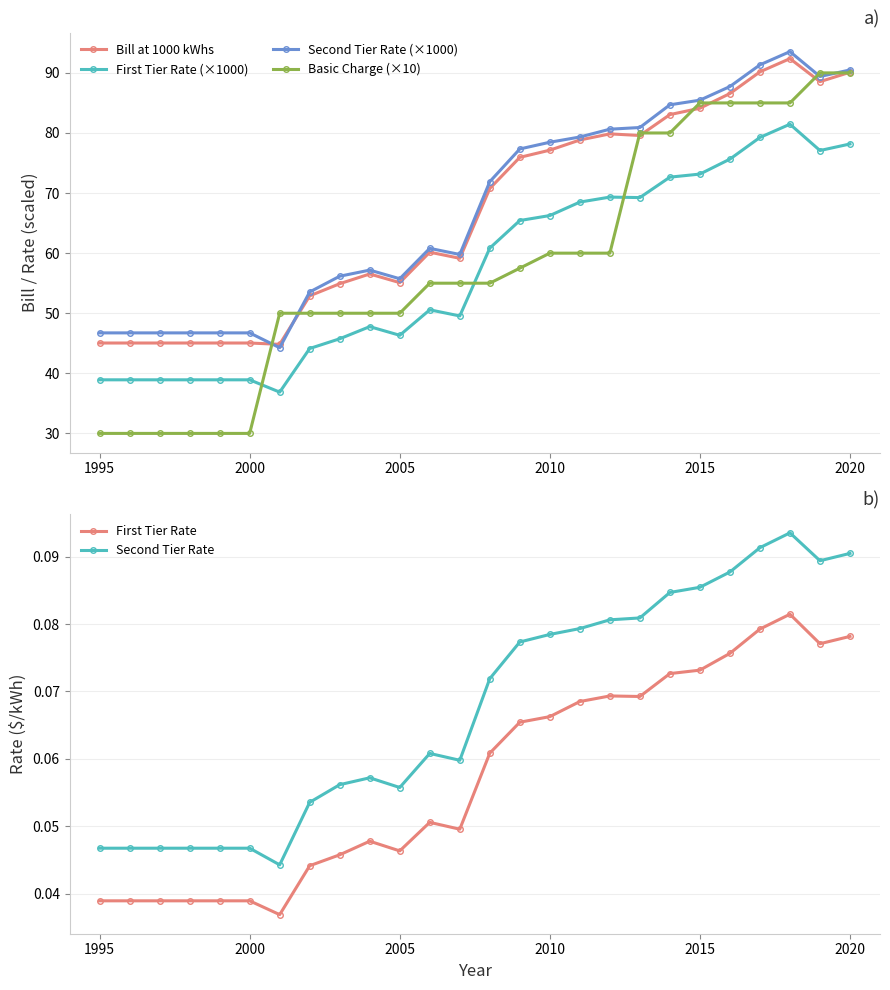

Reading left to right, extract all data points from this chart.

Bill at 1000 kWhs: 45.0	45.0	45.0	45.0	45.0	45.0	44.8	52.9	54.9	56.5	55.1	60.2	59.1	70.8	75.9	77.1	78.8	79.8	79.6	83.1	84.1	86.6	90.2	92.4	88.5	90.1
First Tier Rate (×1000): 38.9	38.9	38.9	38.9	38.9	38.9	36.9	44.1	45.8	47.8	46.3	50.6	49.5	60.8	65.4	66.3	68.5	69.3	69.2	72.7	73.2	75.6	79.3	81.5	77.1	78.2
Second Tier Rate (×1000): 46.7	46.7	46.7	46.7	46.7	46.7	44.3	53.5	56.2	57.2	55.7	60.8	59.8	71.9	77.3	78.5	79.3	80.6	80.9	84.7	85.5	87.7	91.3	93.5	89.4	90.5
Basic Charge (×10): 30.0	30.0	30.0	30.0	30.0	30.0	50.0	50.0	50.0	50.0	50.0	55.0	55.0	55.0	57.5	60.0	60.0	60.0	80.0	80.0	85.0	85.0	85.0	85.0	90.0	90.0
First Tier Rate: 0.0	0.0	0.0	0.0	0.0	0.0	0.0	0.0	0.0	0.0	0.0	0.1	0.0	0.1	0.1	0.1	0.1	0.1	0.1	0.1	0.1	0.1	0.1	0.1	0.1	0.1
Second Tier Rate: 0.0	0.0	0.0	0.0	0.0	0.0	0.0	0.1	0.1	0.1	0.1	0.1	0.1	0.1	0.1	0.1	0.1	0.1	0.1	0.1	0.1	0.1	0.1	0.1	0.1	0.1